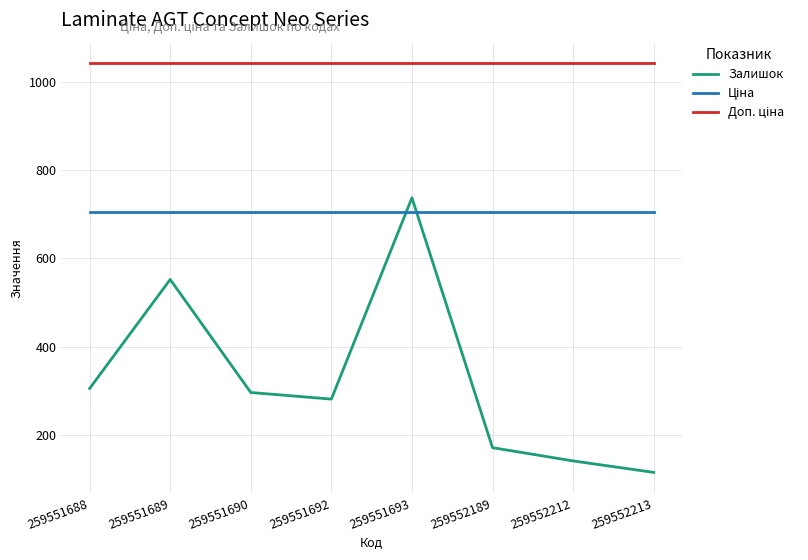

How many series are shown in this chart?

3